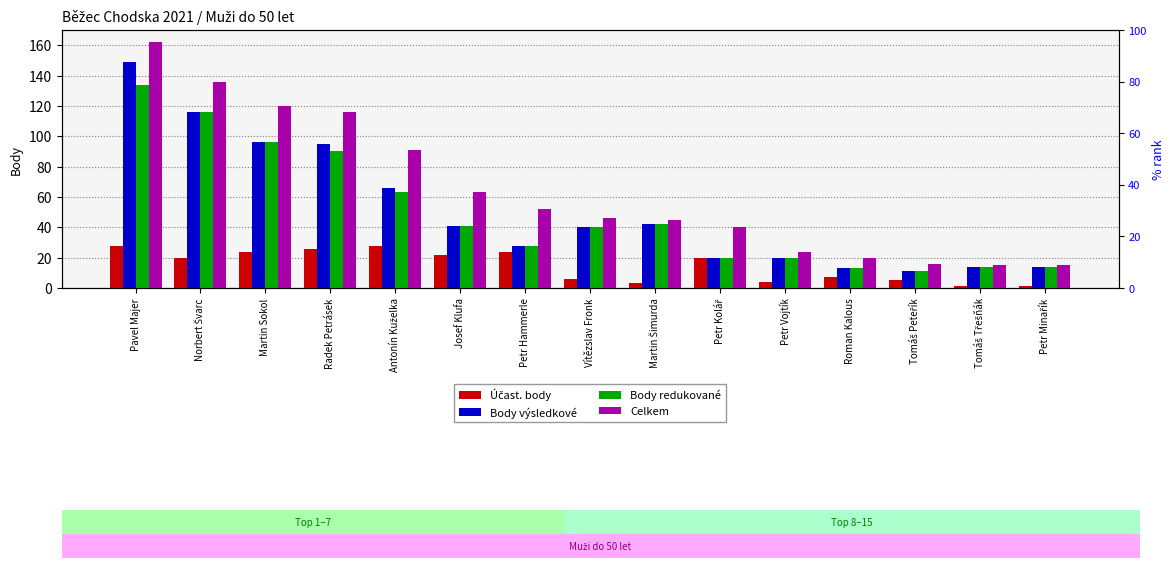

What is the total value across all series at Norbert Švarc?

388